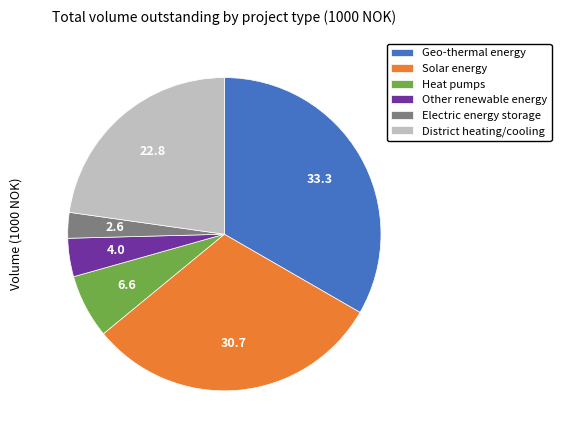

Does any single category account for the majority?

No